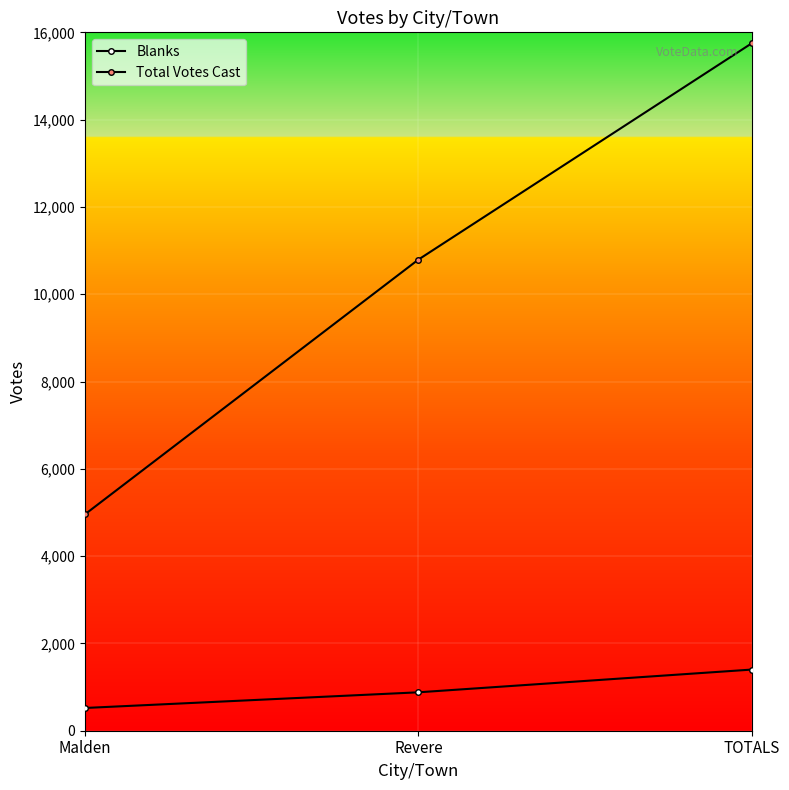

How many values in the Blanks series are below 880?

1